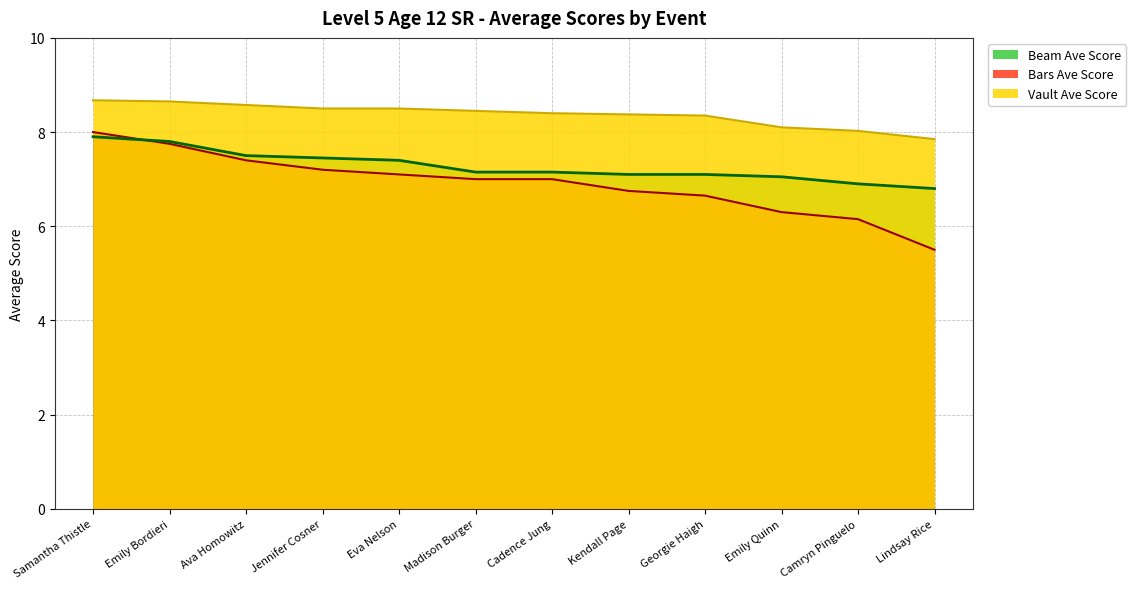

What is the smallest value displayed?

5.5